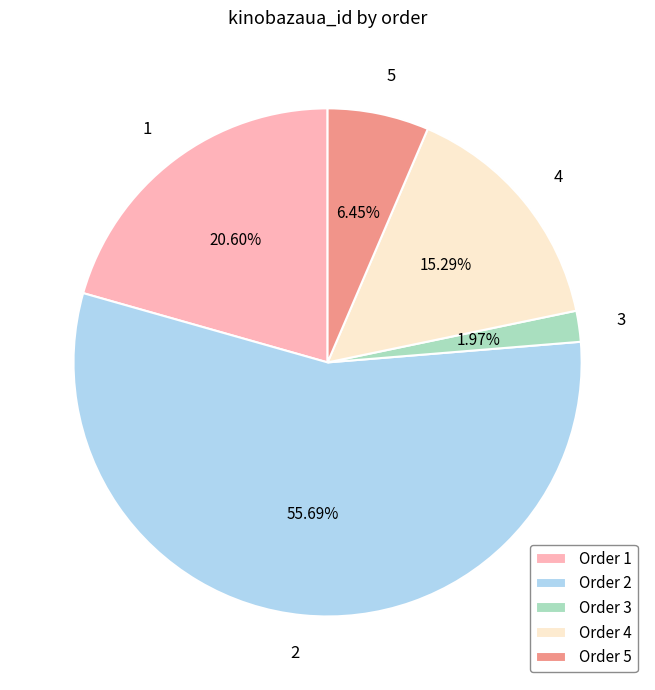

To the nearest percent, what portion does 2 represent?

56%